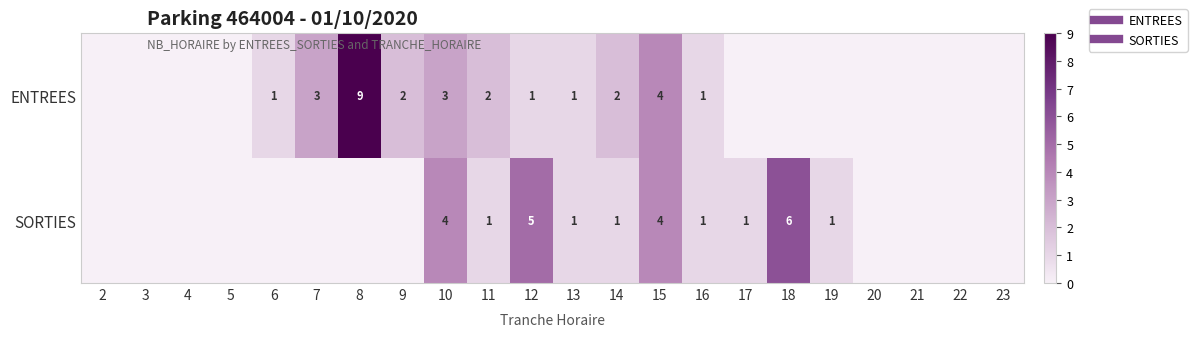

At which label does ENTREES first exceed 1?

7